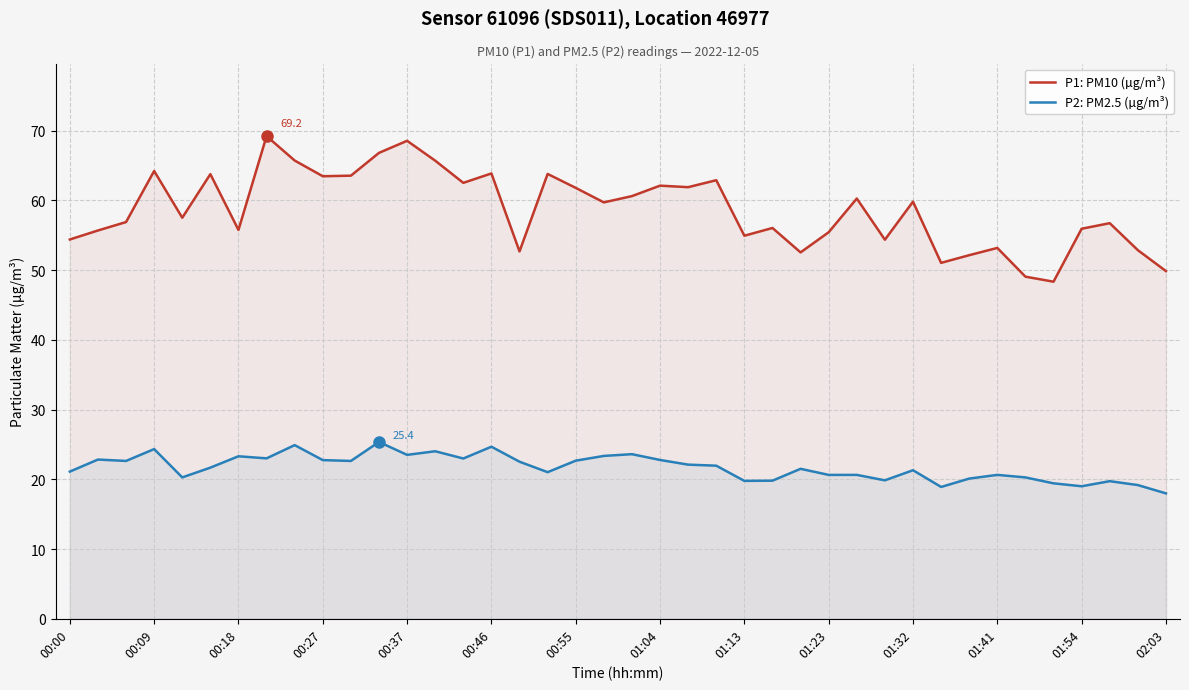

True or false: P2: PM2.5 (µg/m³) and P1: PM10 (µg/m³) intersect in this chart.

False